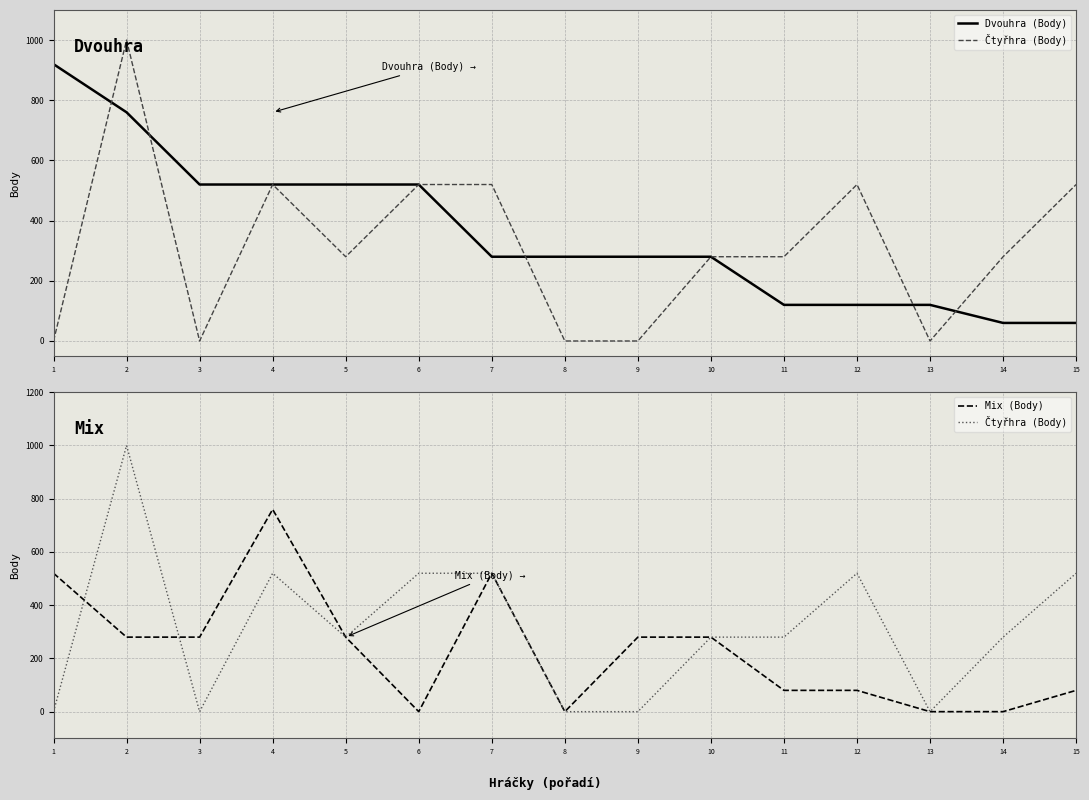

True or false: Dvouhra (Body) and Mix (Body) intersect in this chart.

True